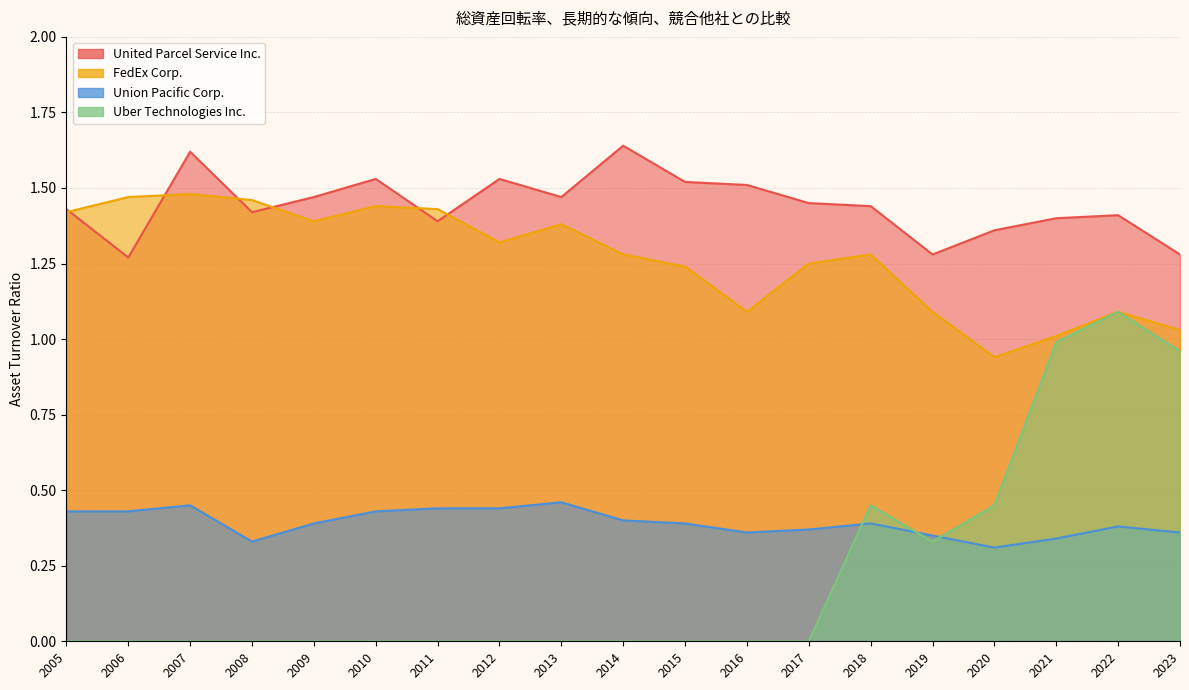

What is the lowest value of the FedEx Corp. series?

0.9